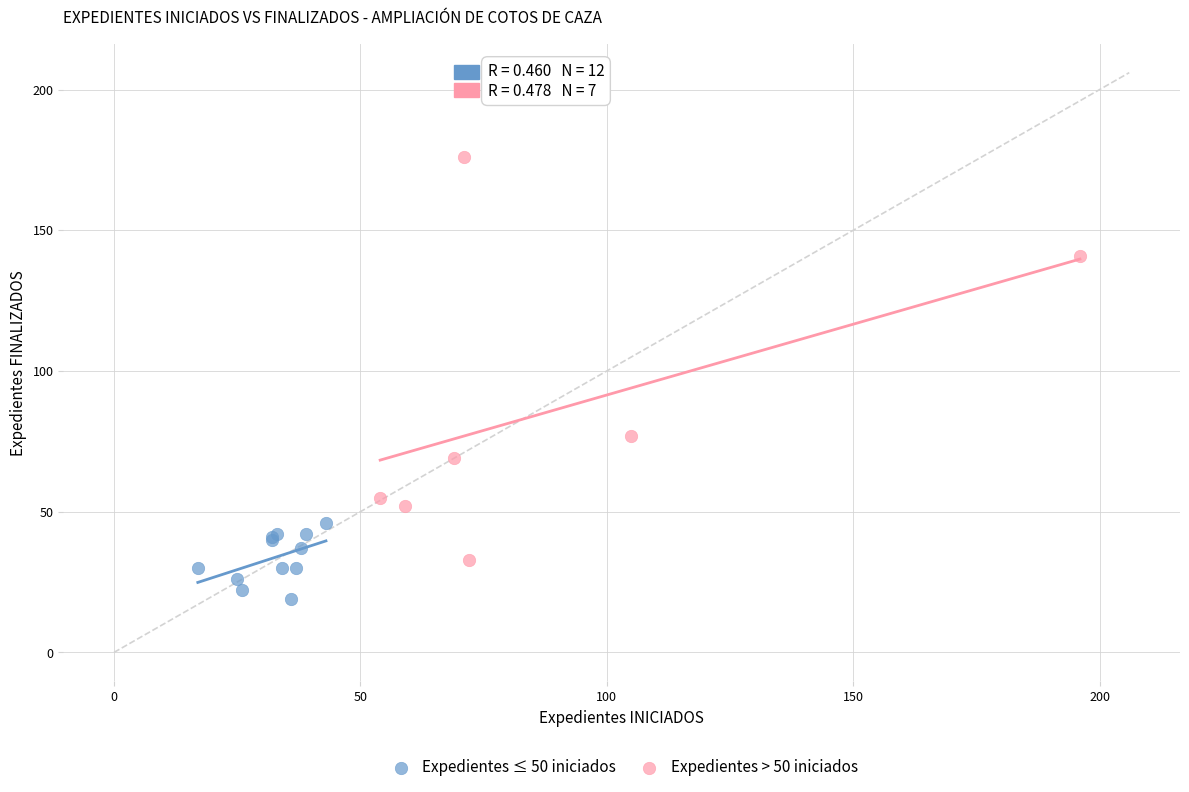

Which series has the largest Y range (max minus min)?

Expedientes > 50 iniciados